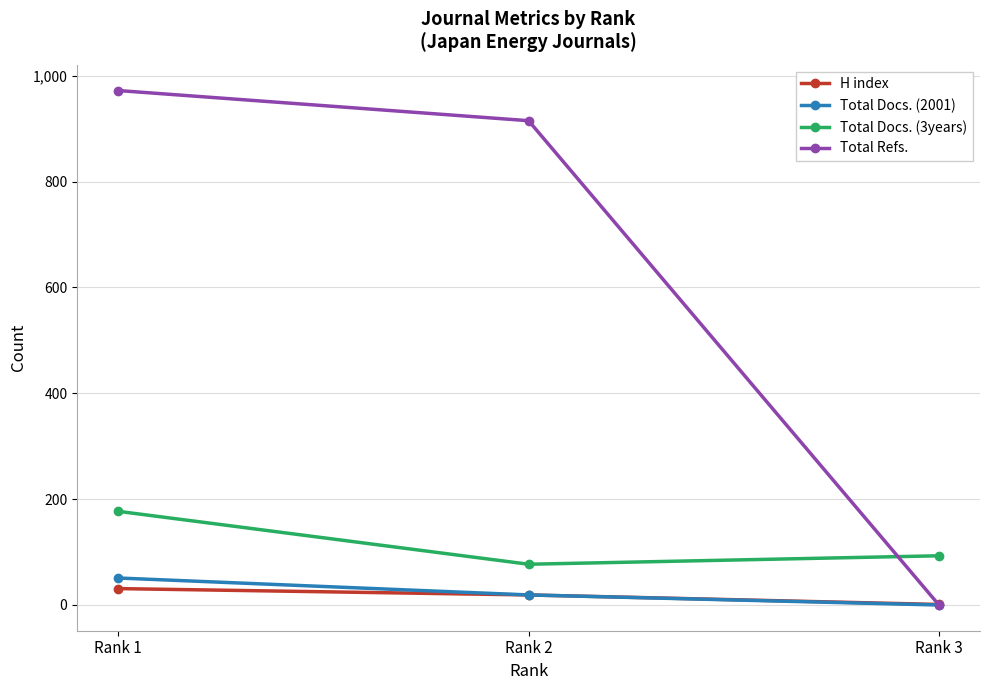

What is the spread (max minus min) of values at Rank 1?

941